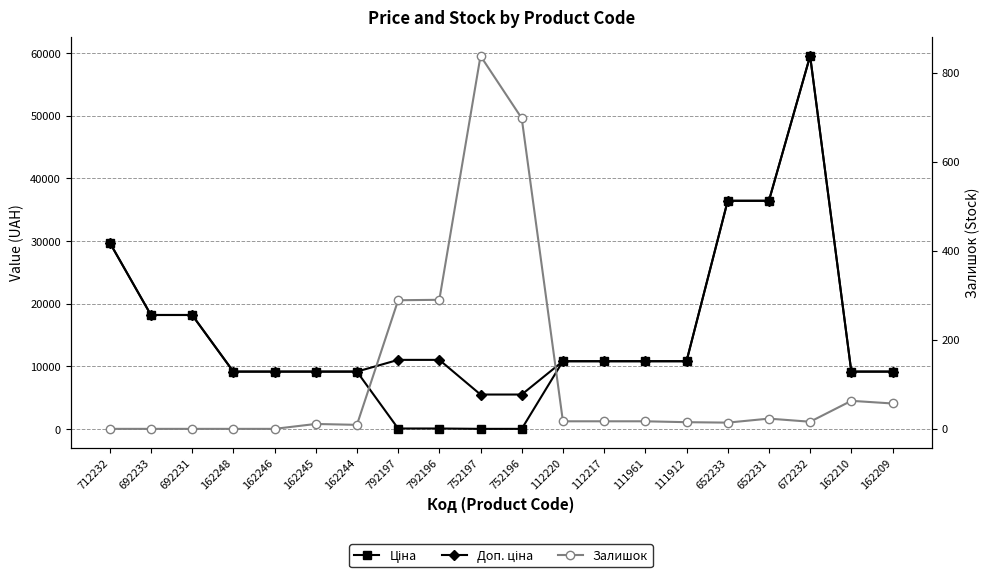

At which label does Залишок first exceed 17?

792197